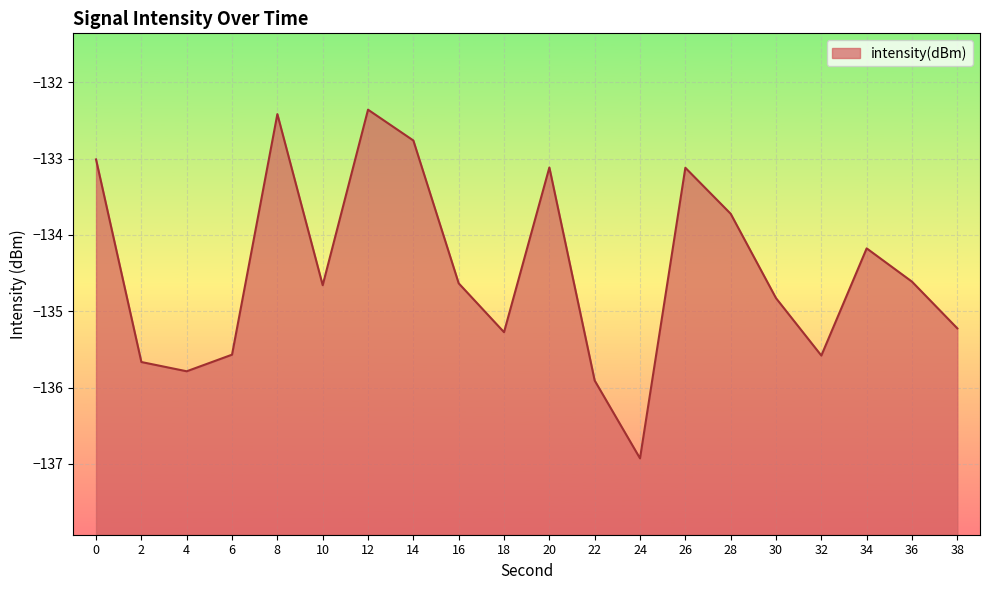

How many data points are above -134?

7